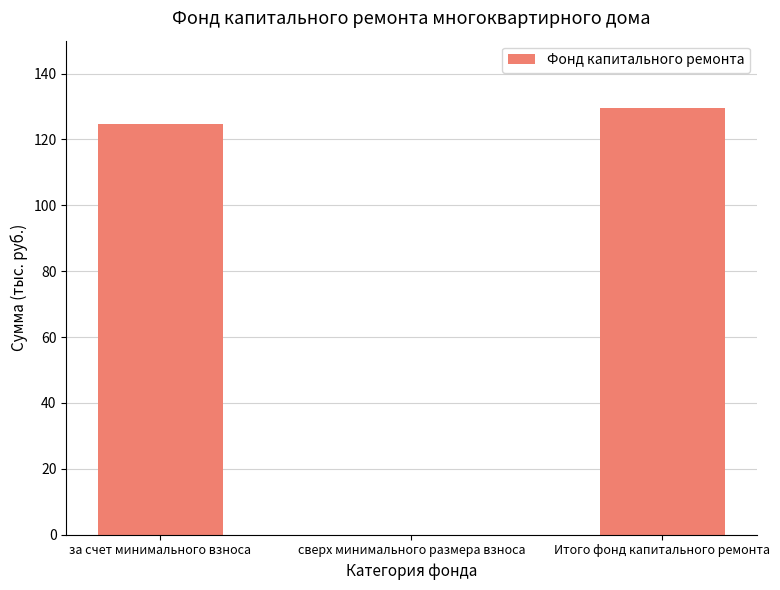

Read the value at Итого фонд капитального ремонта.

129.7